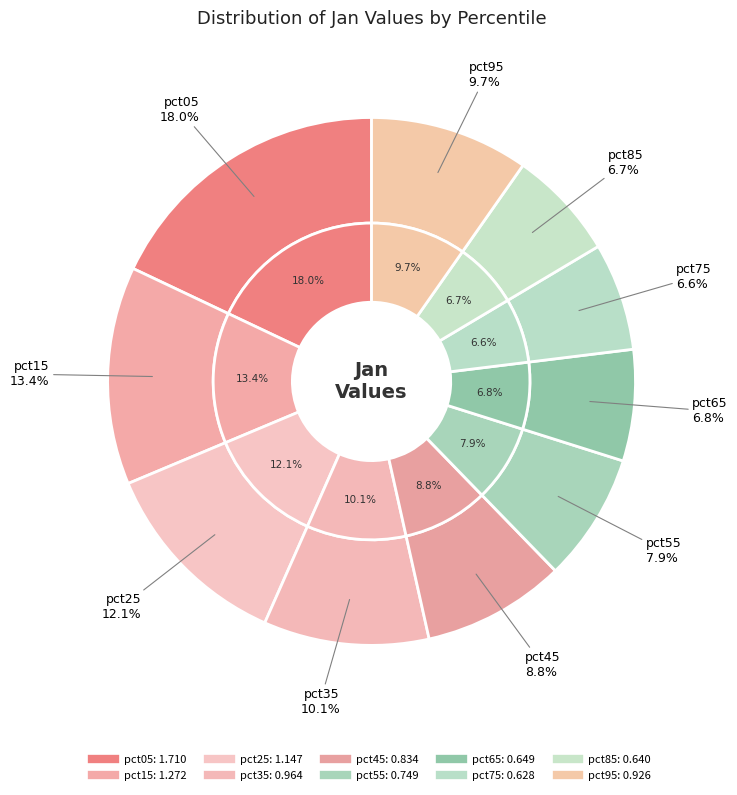

Combined, do pct05 and pct75 account for over 50%?

No